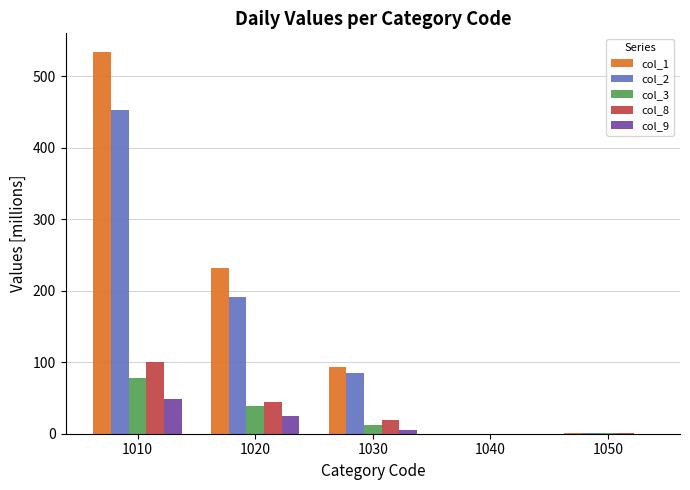

What is the spread (max minus min) of values at 1030?

87.4